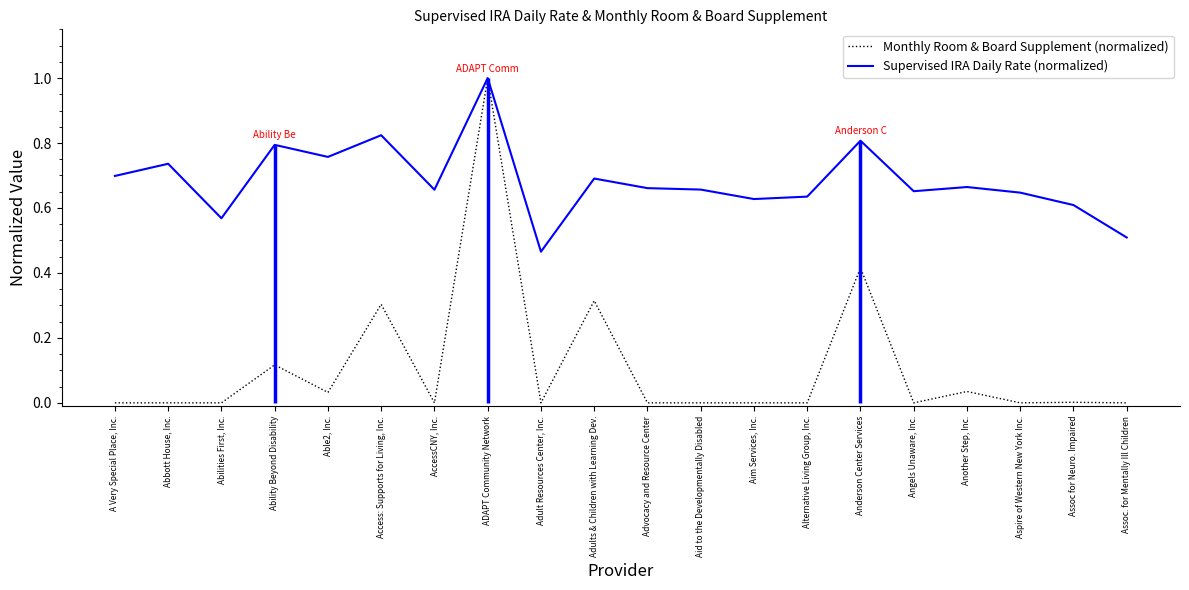

What is the label of the 5th point from the left?

Able2, Inc.